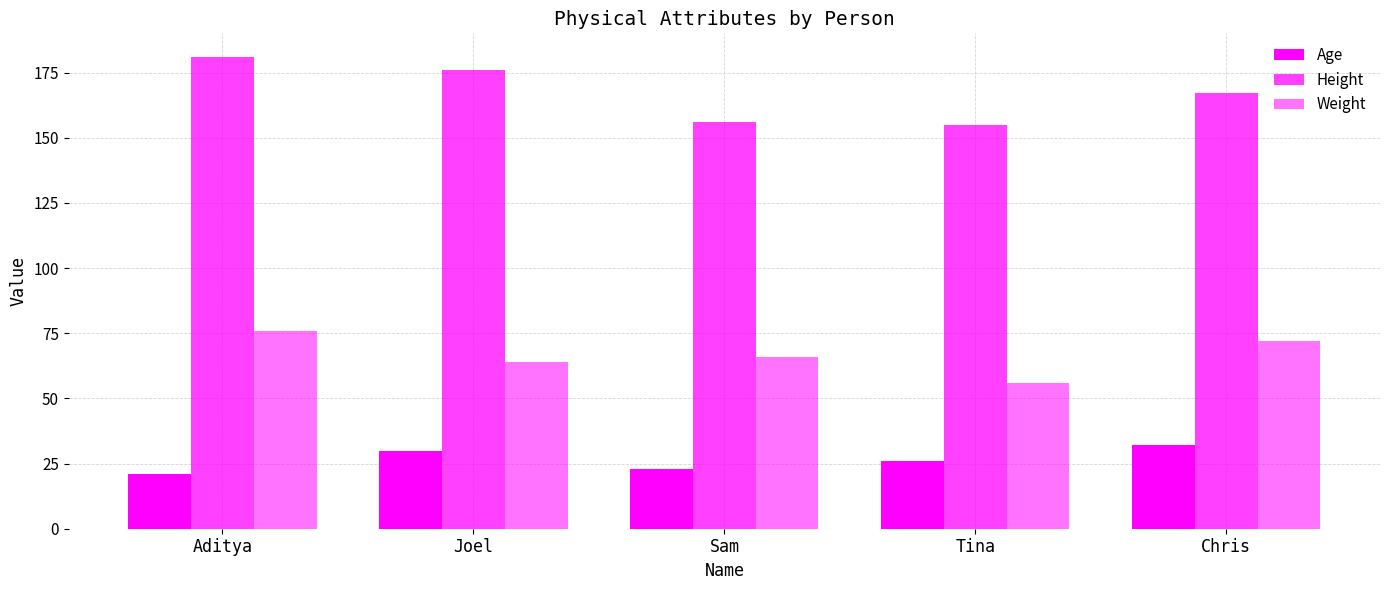

Is the value of Height at Tina greater than the value of Weight at Tina?

Yes